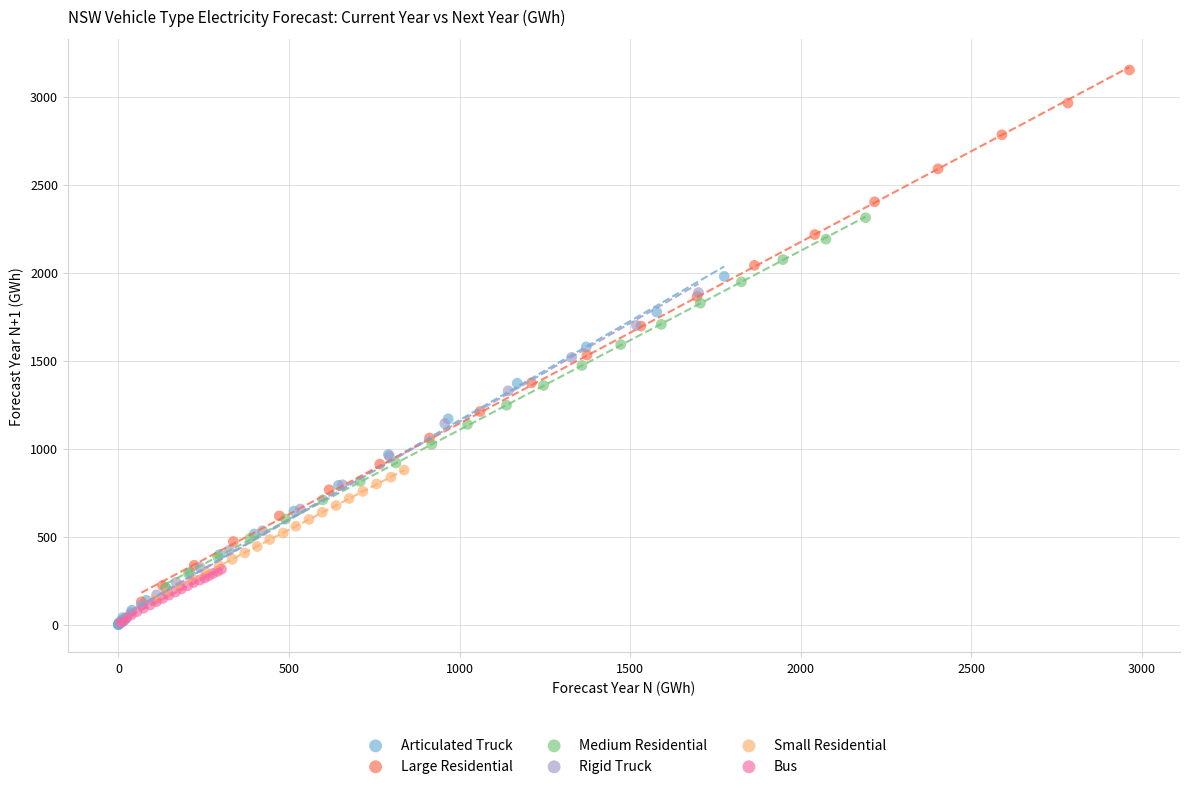

Which series contains the highest Y value?

Large Residential